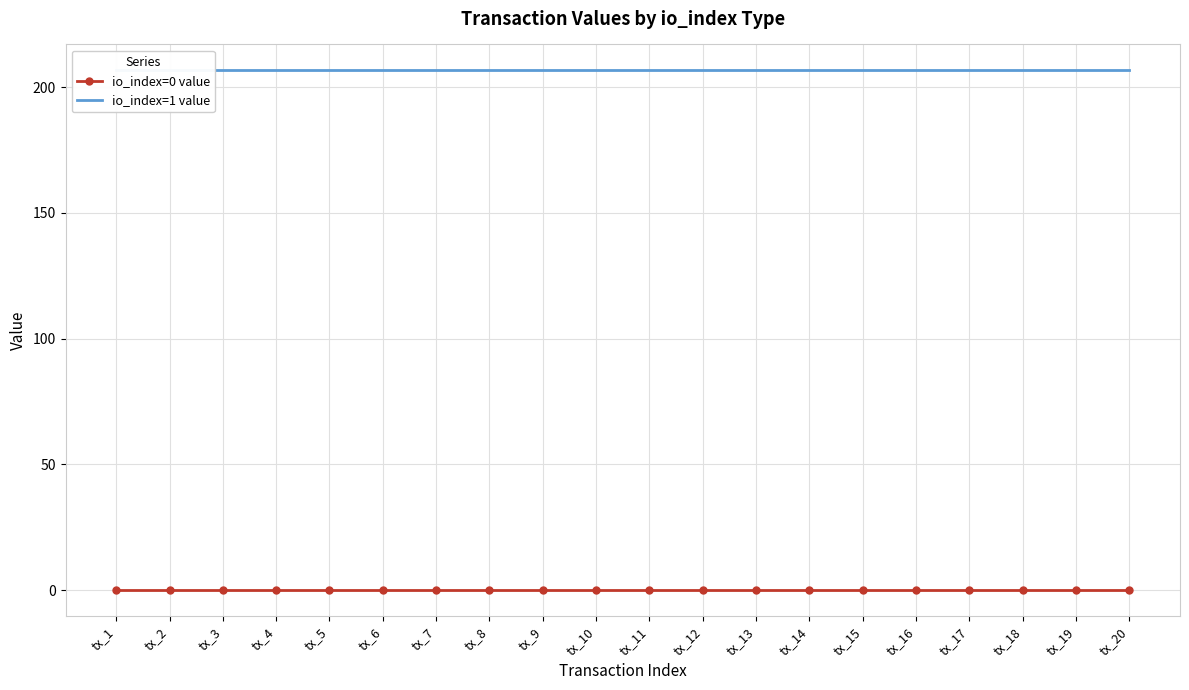

The io_index=0 value series shows 0.2 at tx_4. True or false?

False